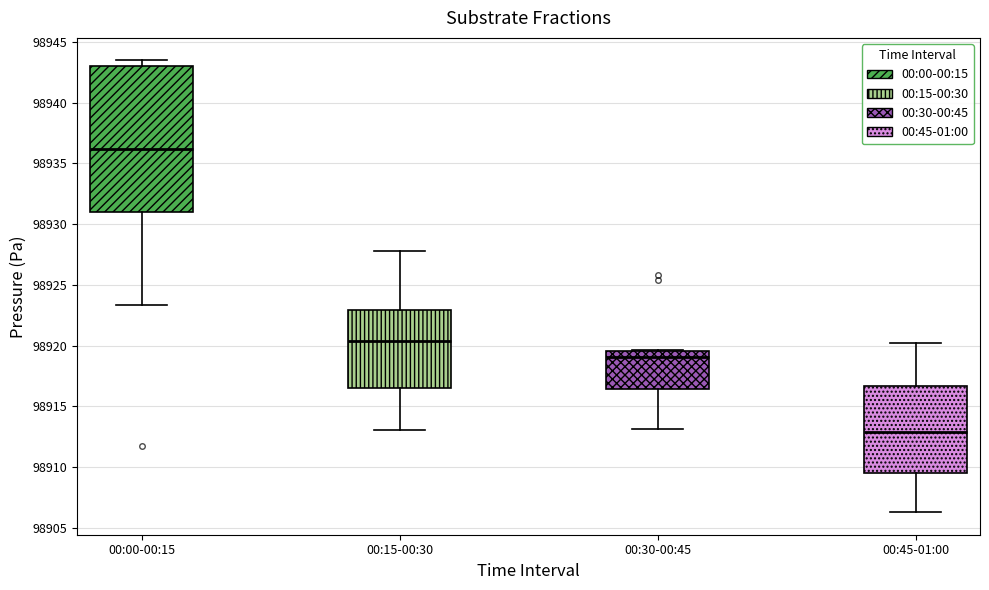

Which box has the lowest median line?

00:45-01:00